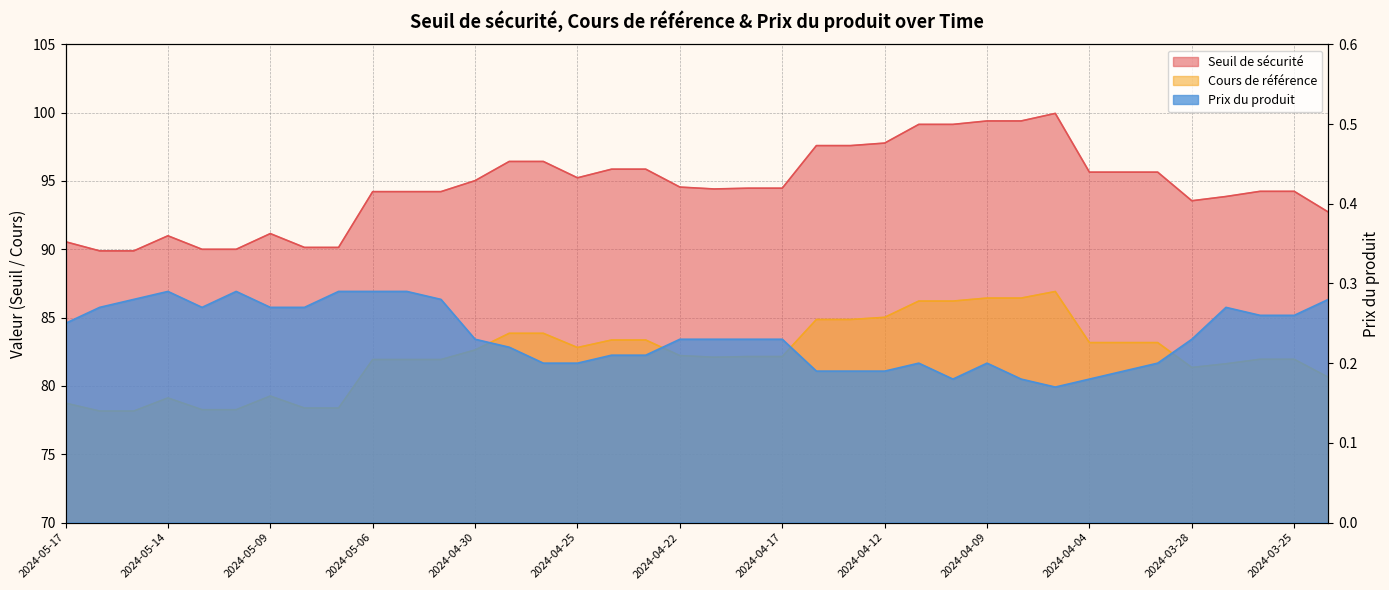

What are all the series names shown in the legend?

Seuil de sécurité, Cours de référence, Prix du produit